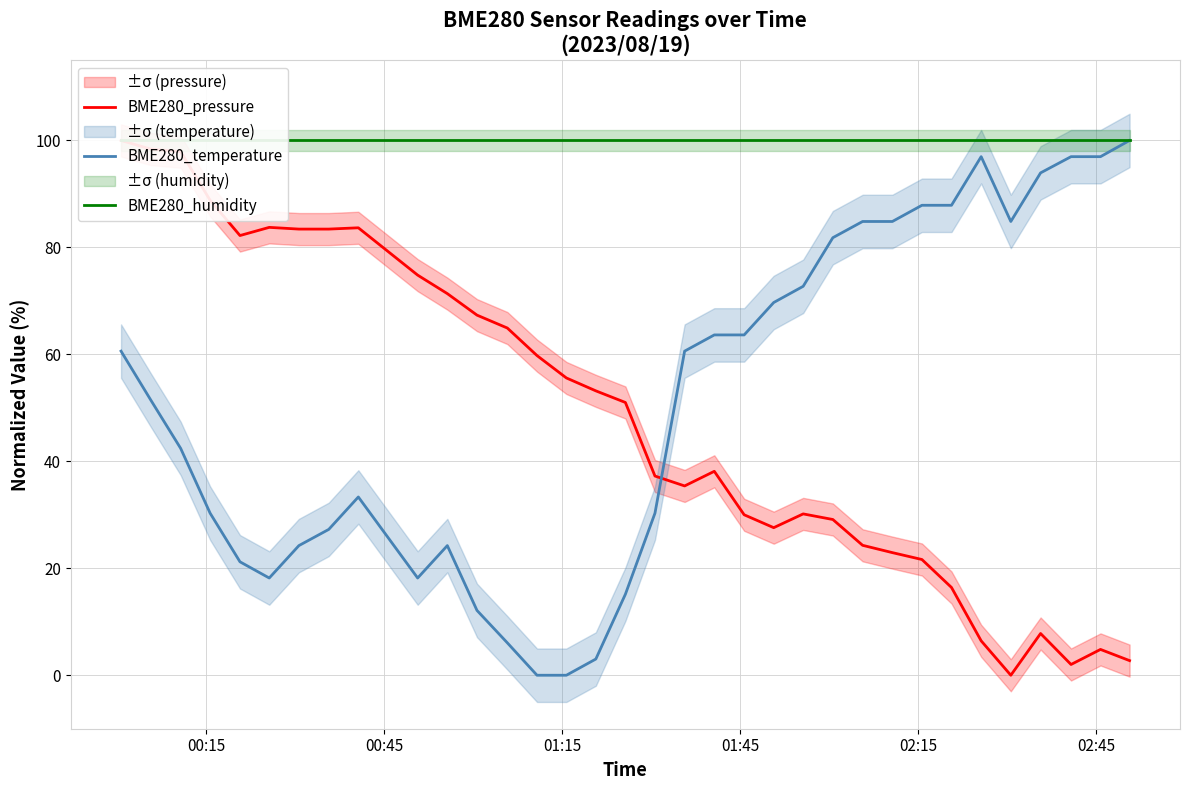

How many lines are shown in the chart?

3